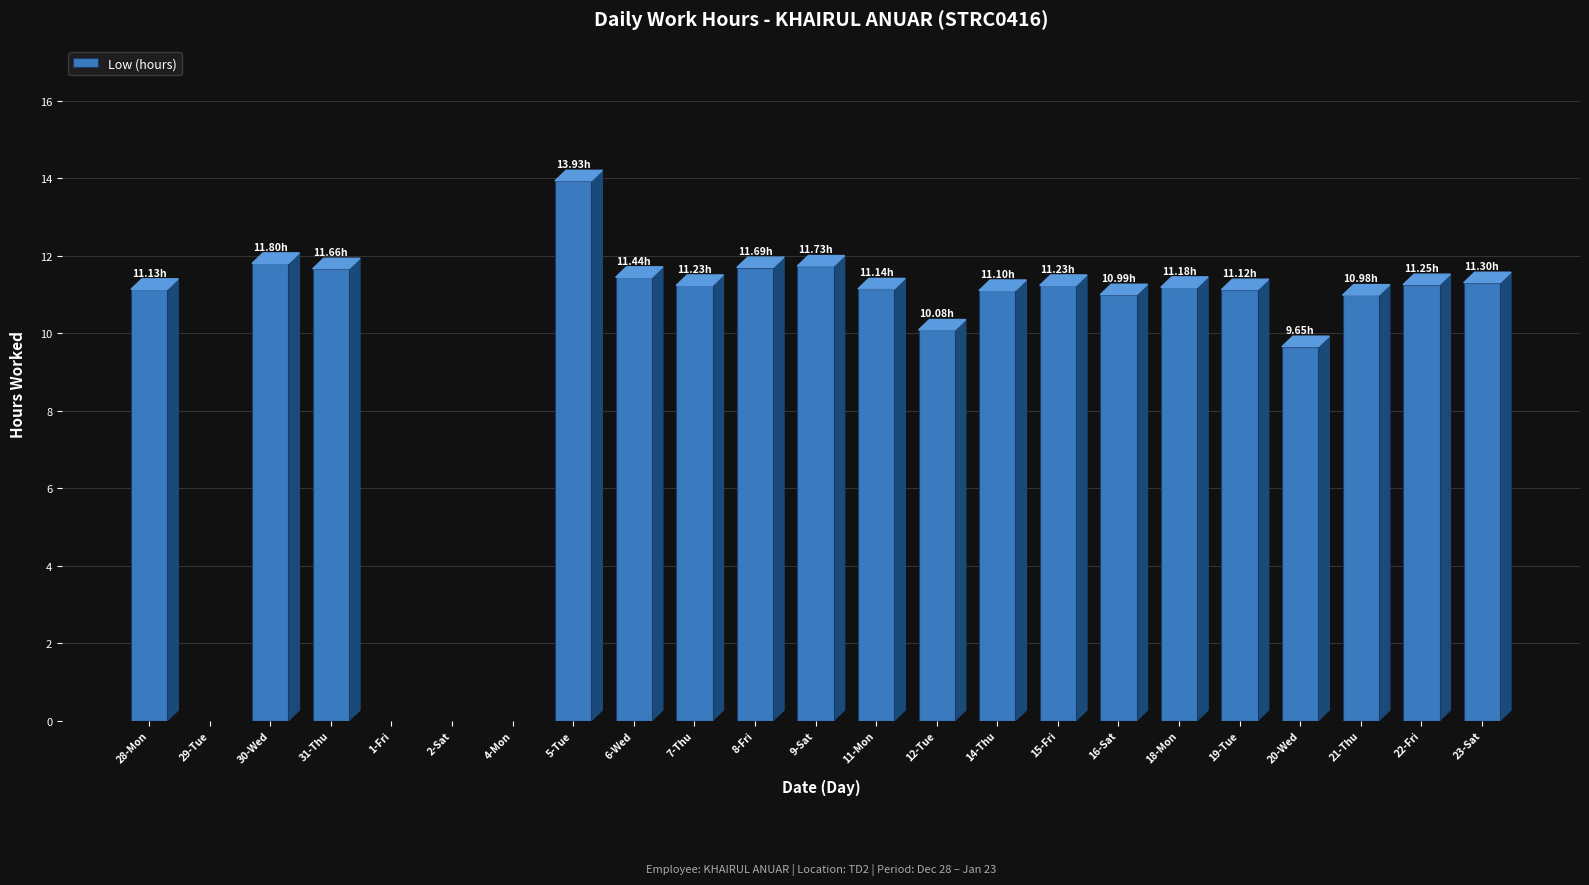

What is the sum of all values?

214.6